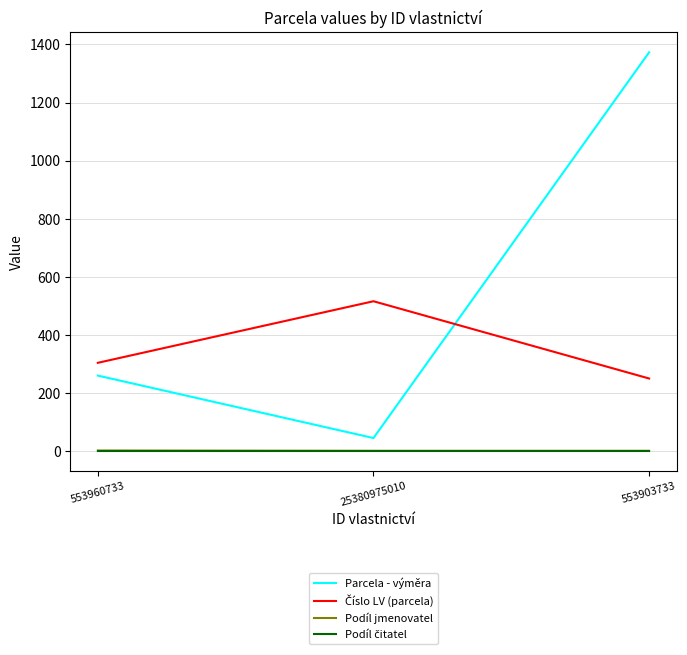

The Parcela - výměra series shows 260 at 553960733. True or false?

True